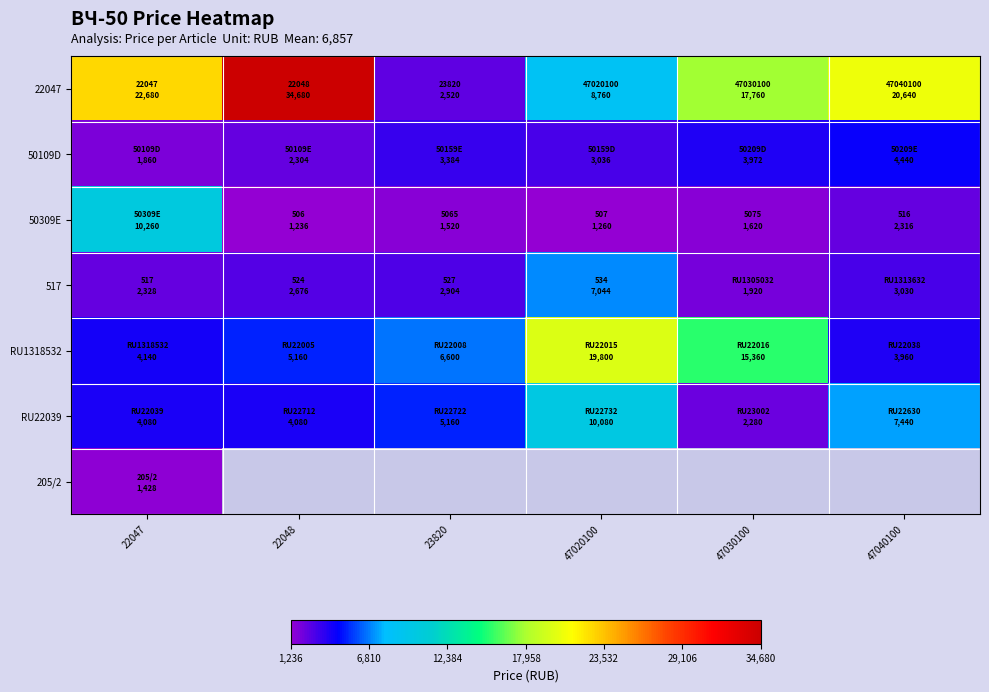

Is it true that 50309E equals 10260.0 at 22047?

True